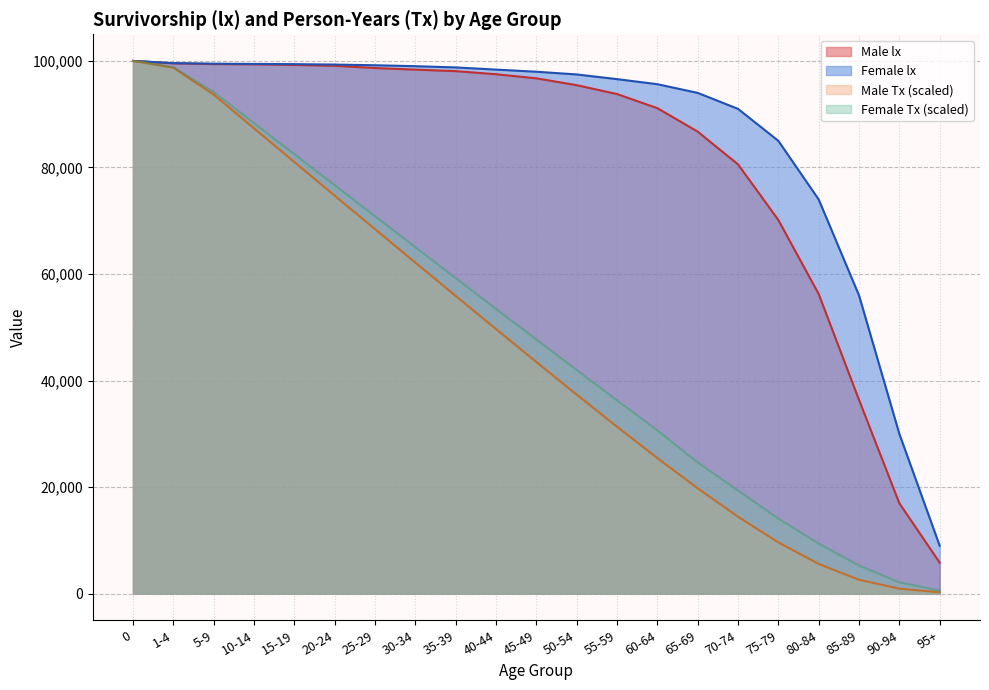

How many values in the Male Tx series exceed 43481?

11